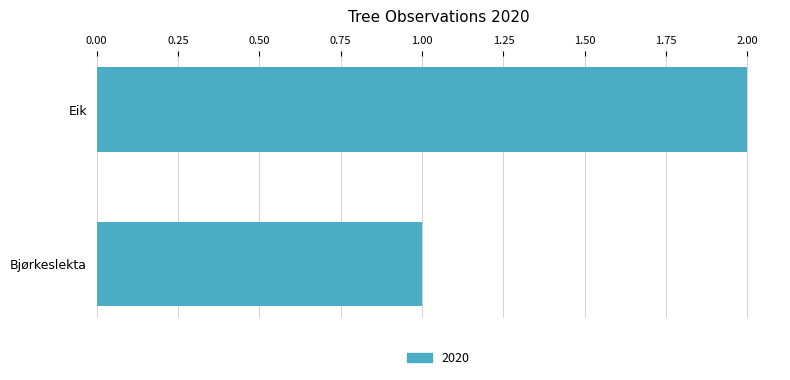

The value at Eik is 0. True or false?

False